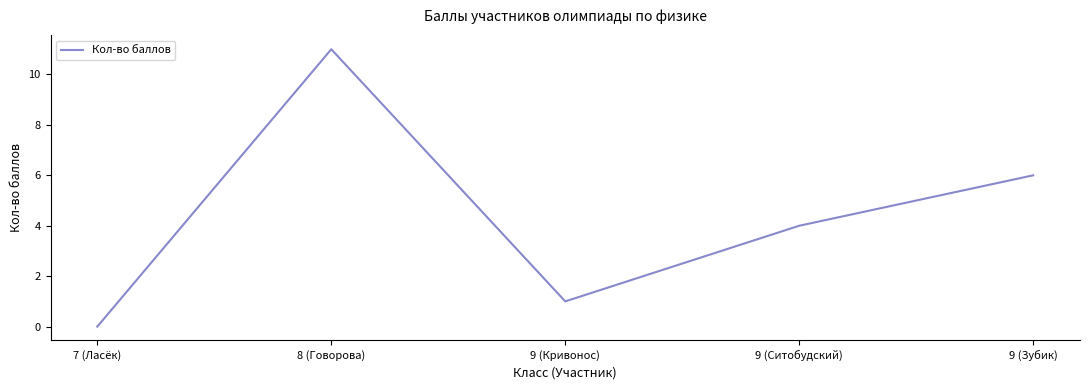

What is the greatest value displayed?

11